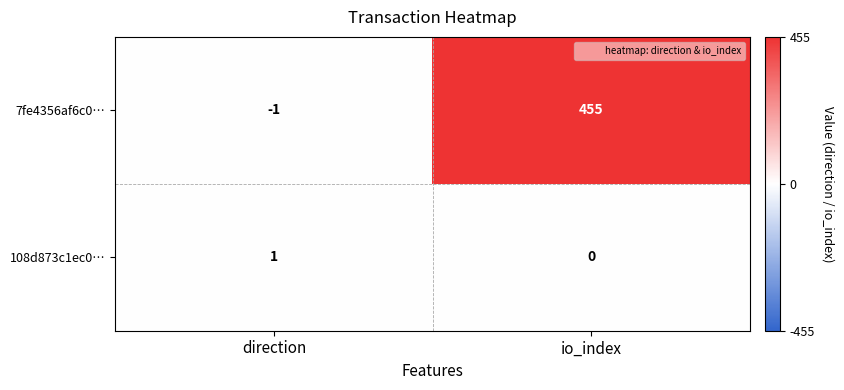

Is it true that 7fe4356af6c0… equals 455 at io_index?

True